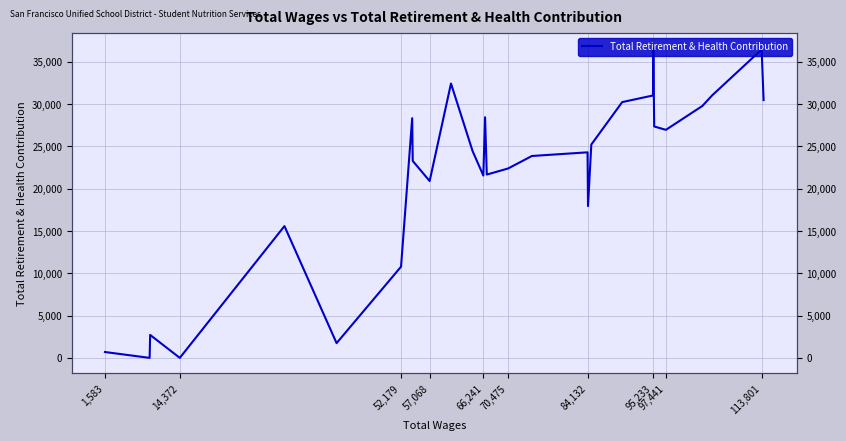

How many lines are shown in the chart?

1